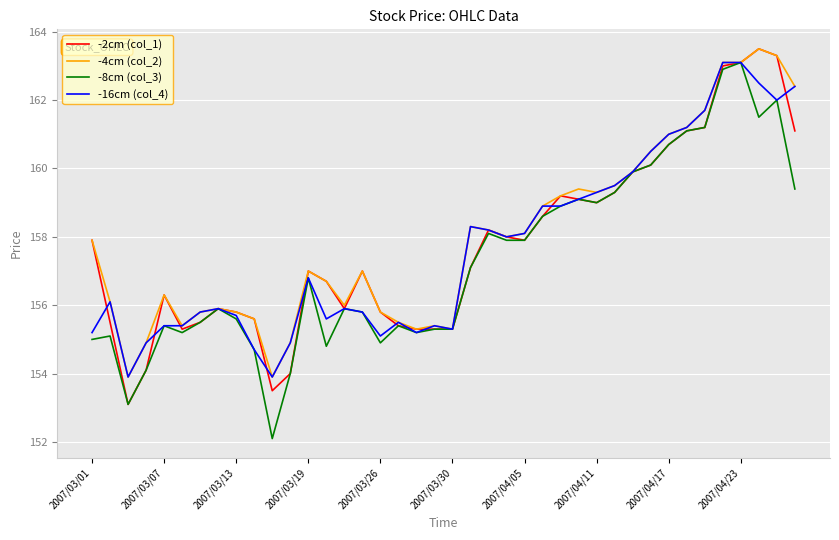

What is the maximum value for -8cm (col_3)?

163.1